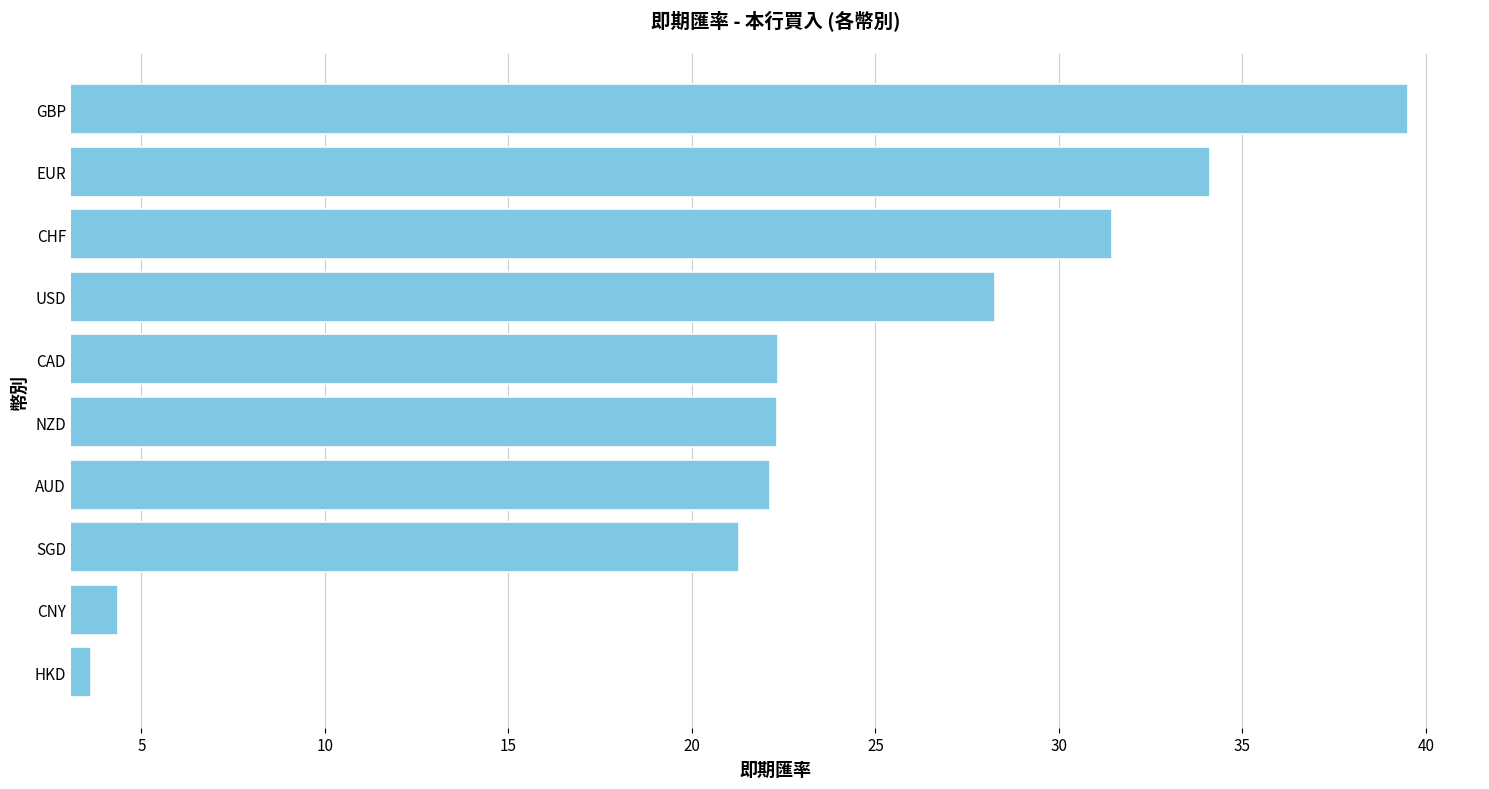

What value does the data have at CAD?

22.4